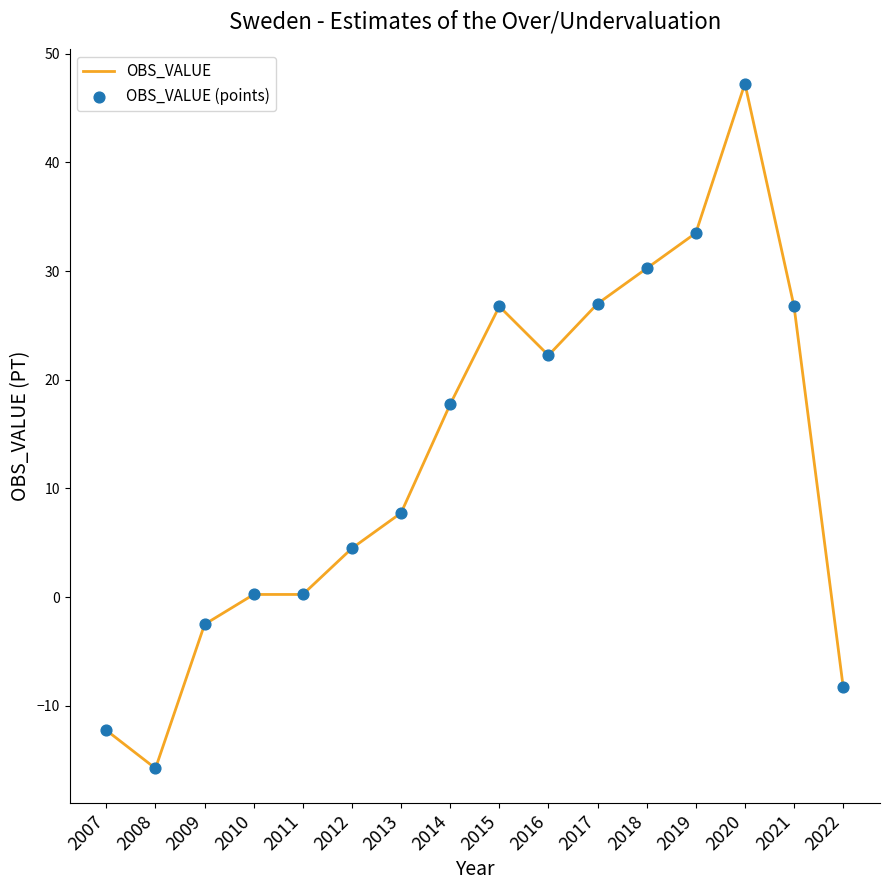

What is the change in value from 2017 to 2019?

+6.5